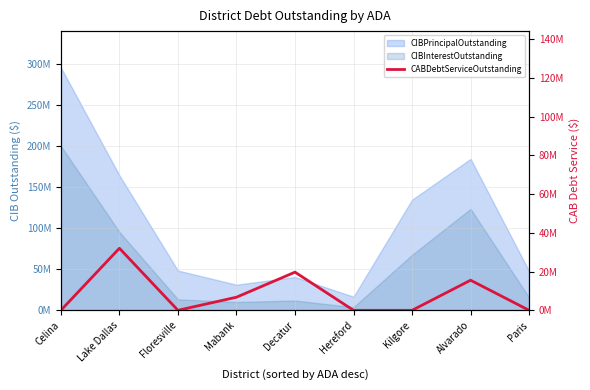

What is the difference between the maximum and minimum values?

32035000